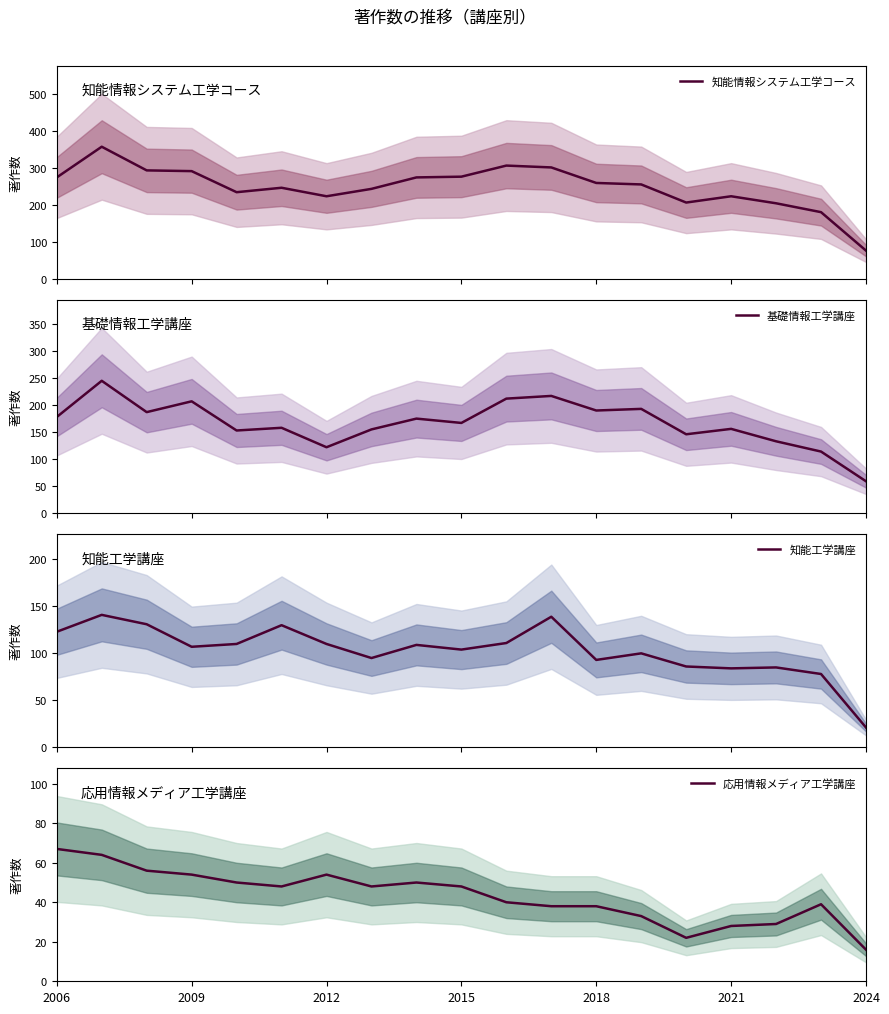

What is the minimum value for 知能工学講座?

21